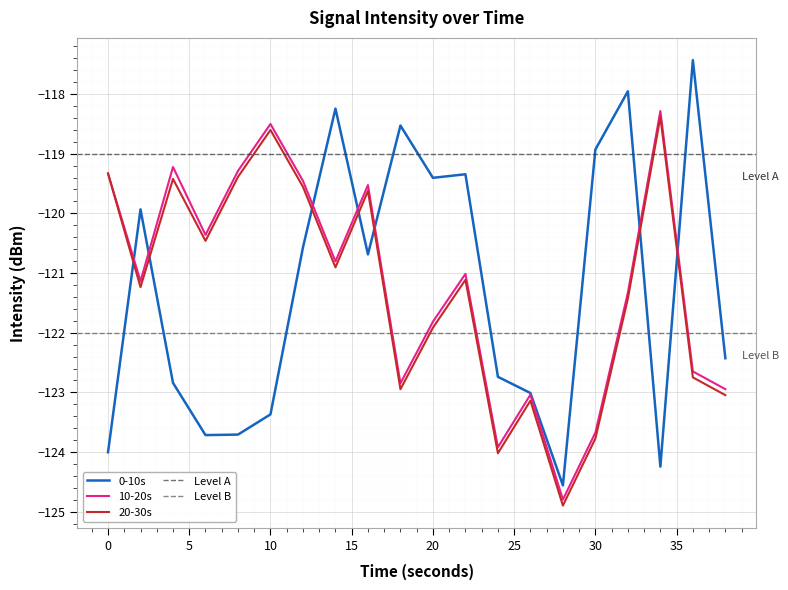

What is the difference between the maximum and minimum values in the 10-20s series?

6.5